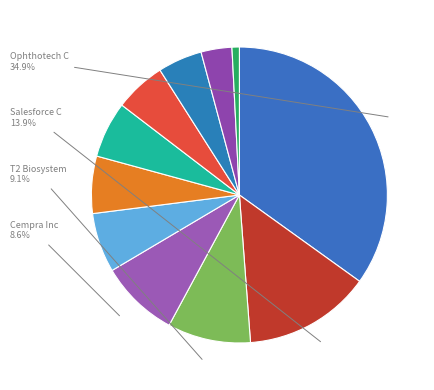

To the nearest percent, what is the average slice percentage?

9%